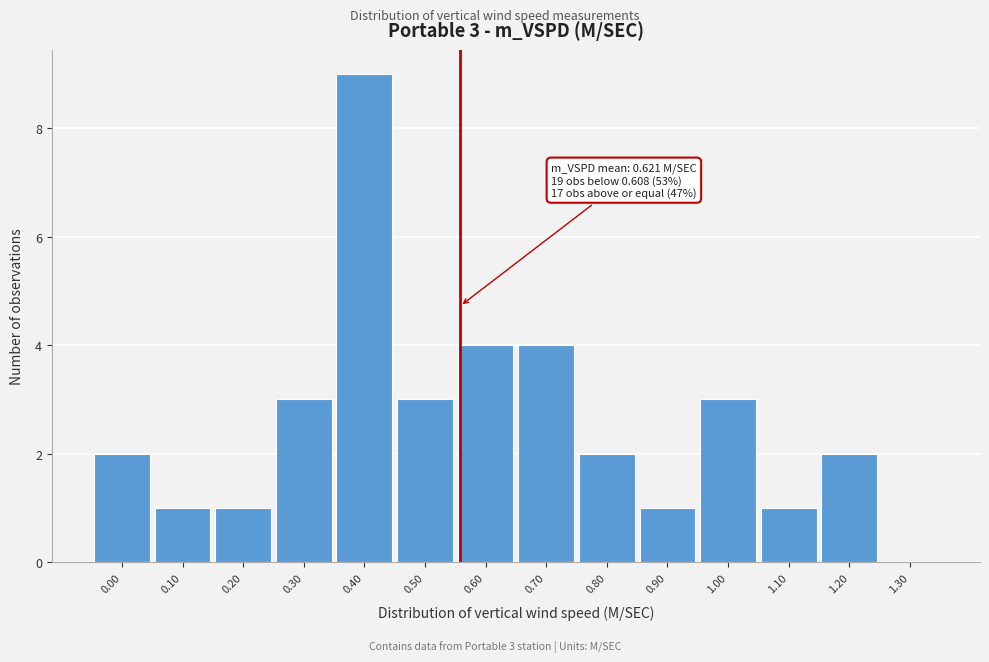

Reading right to left, list all the values displayed in this chart.

1.30=0	1.20=2	1.10=1	1.00=3	0.90=1	0.80=2	0.70=4	0.60=4	0.50=3	0.40=9	0.30=3	0.20=1	0.10=1	0.00=2